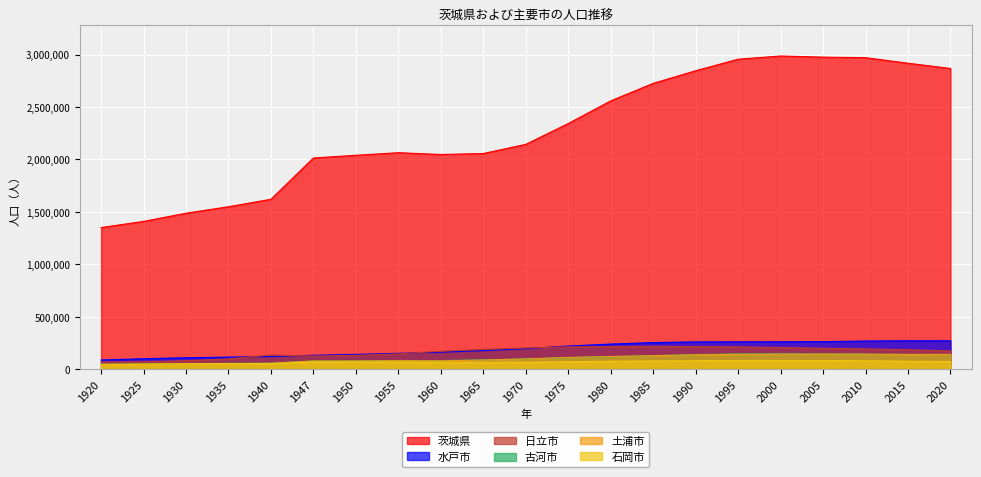

What is the greatest value displayed?

2985676